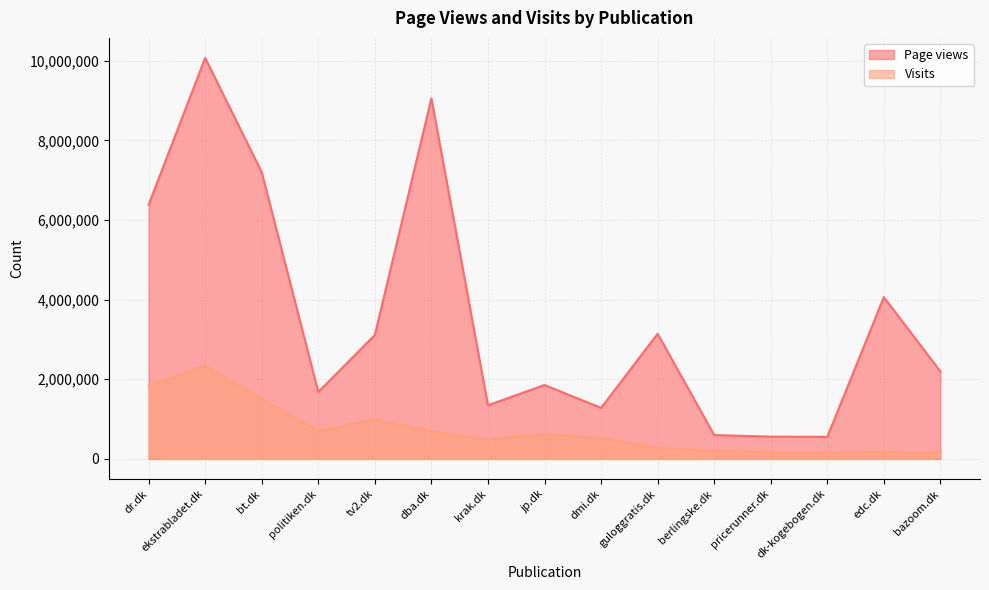

What is the total value across all series at jp.dk?

2477352